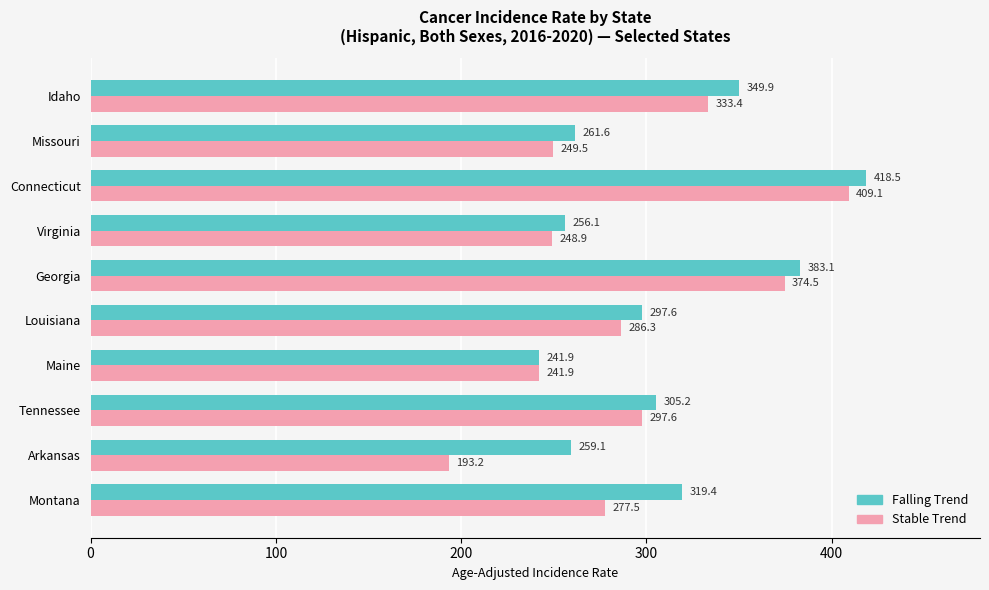

Between Georgia and Missouri, which series saw the biggest shift?

Stable Trend